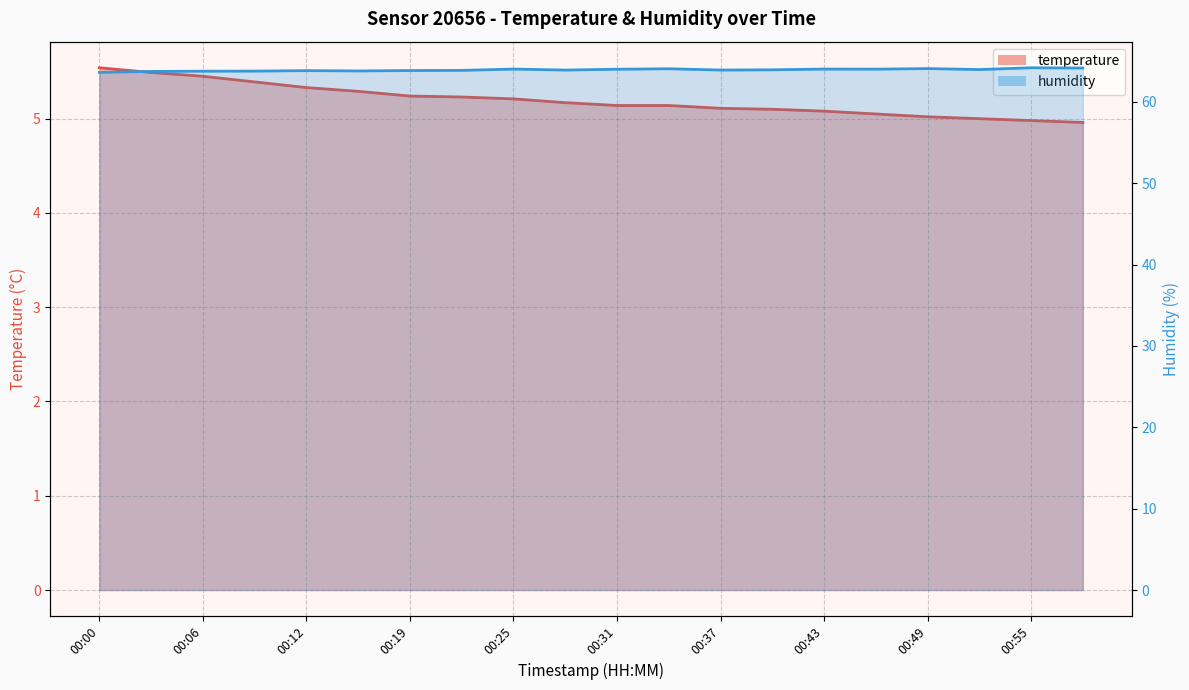

What is the maximum value for humidity?

64.2